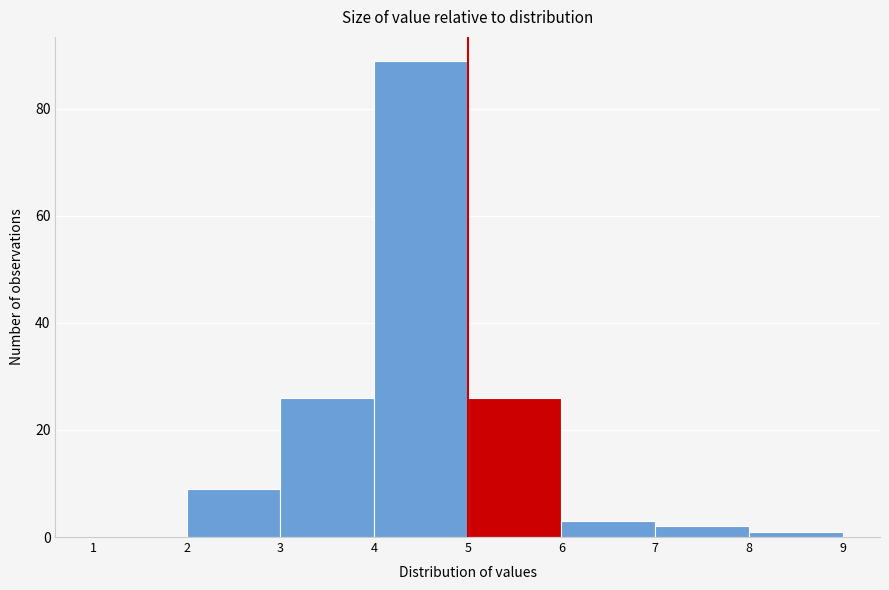

What is the height of the bar covering 2 to 3 on the x-axis? The values are not printed on the chart, so give them approximately, as read against the axis.

10